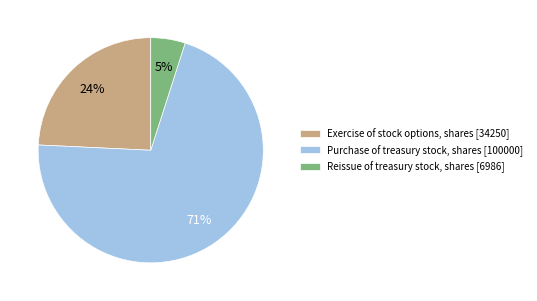

Which slice is the largest?

Purchase of treasury stock, shares [100000]